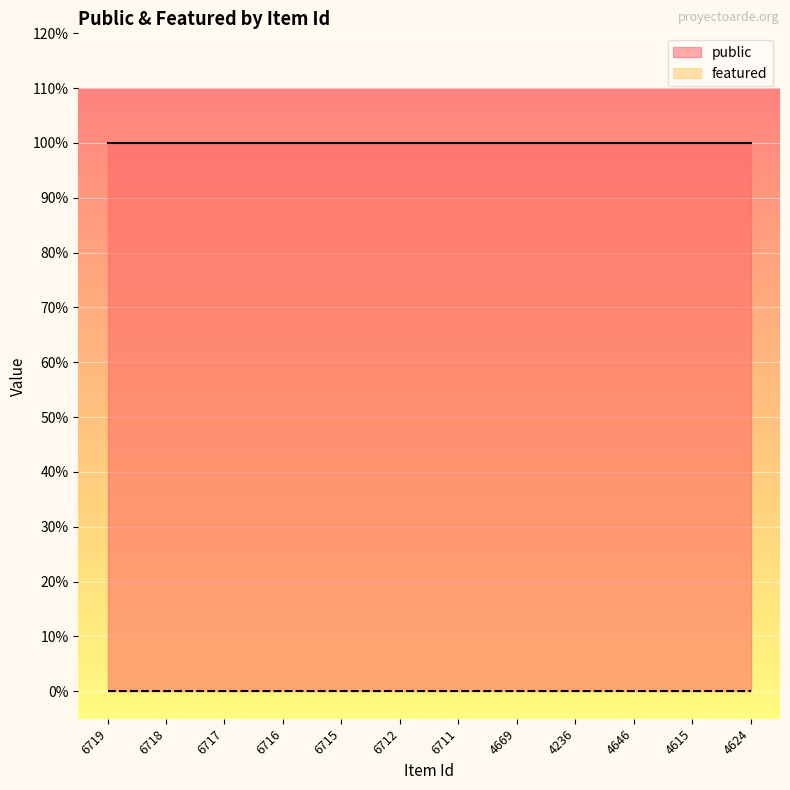

What is the total value across all series at 6712?

1